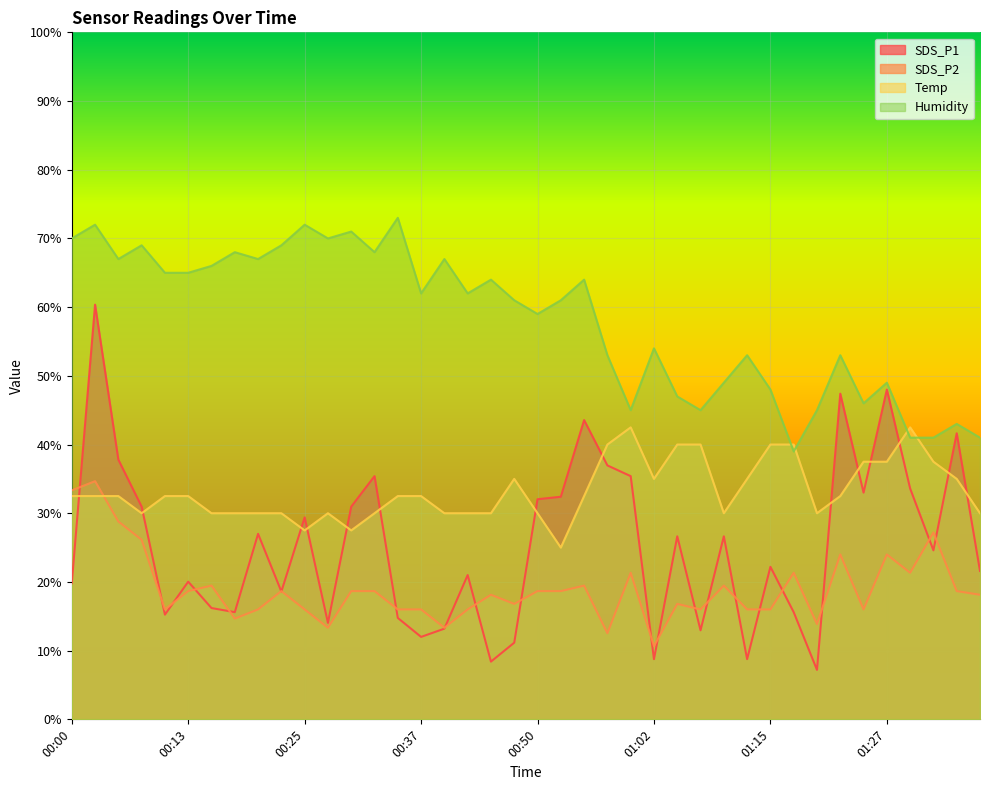

The value of SDS_P2 at 00:20 is 7.1. True or false?

False